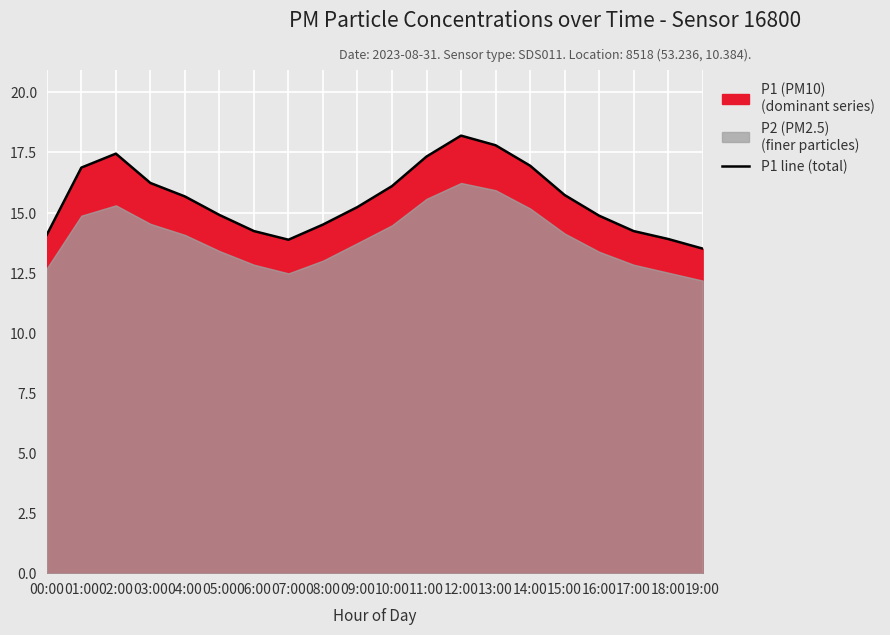

Rank the categories by value from highest to lowest.

12:00, 13:00, 02:00, 11:00, 14:00, 01:00, 03:00, 10:00, 15:00, 04:00, 09:00, 05:00, 16:00, 08:00, 06:00, 17:00, 00:00, 18:00, 07:00, 19:00